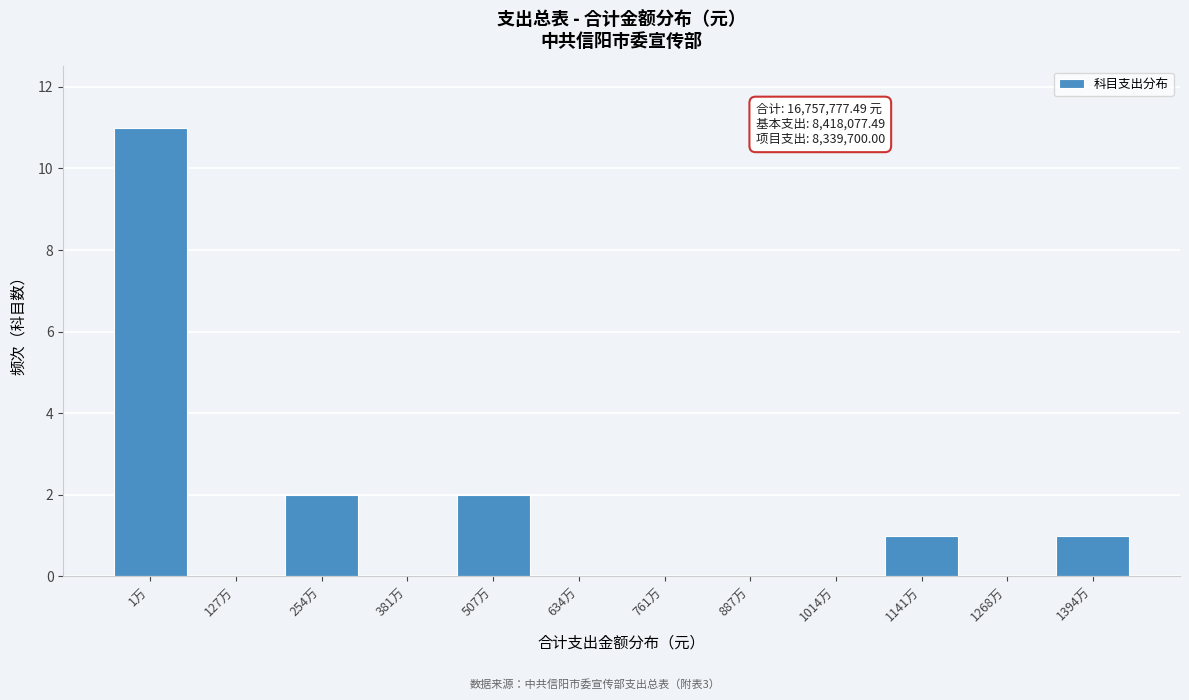

Reading left to right, extract all data points from this chart.

1万=11	127万=0	254万=2	381万=0	507万=2	634万=0	761万=0	887万=0	1014万=0	1141万=1	1268万=0	1394万=1